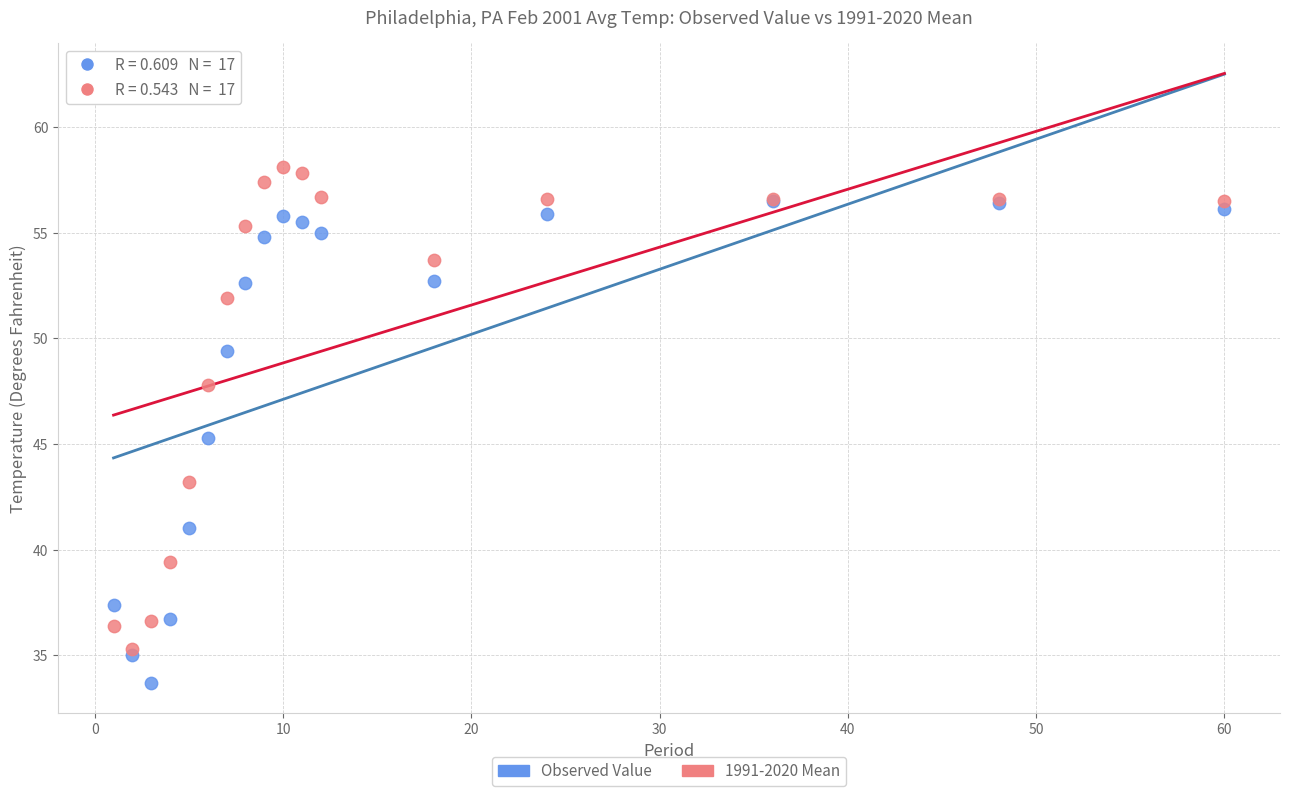

Which series contains the highest Y value?

1991-2020 Mean